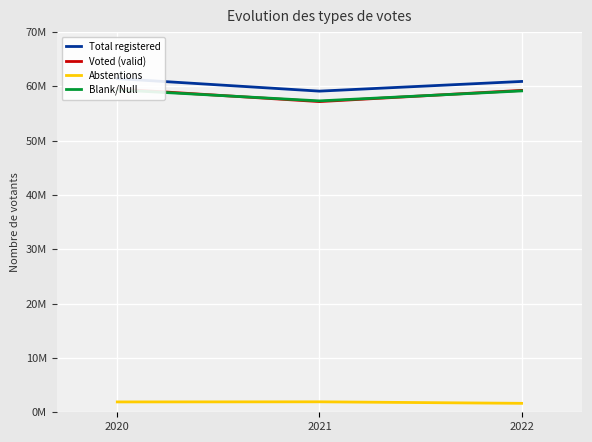

What is the lowest value of the Blank/Null series?

57302300